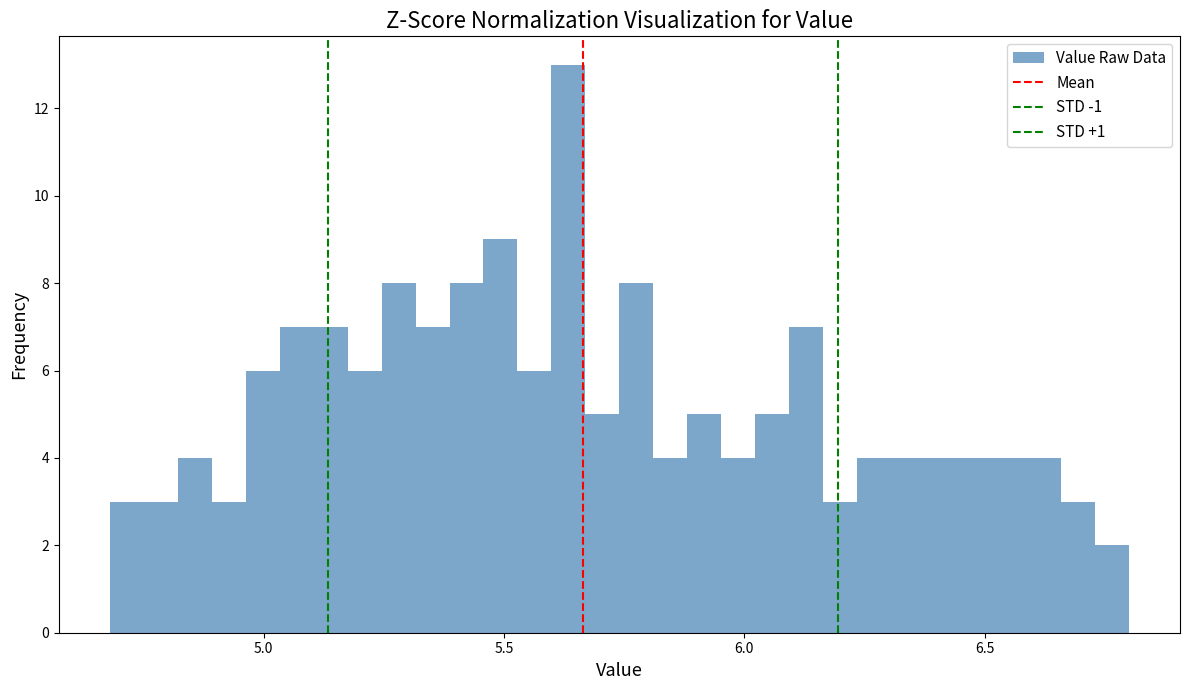

Read against the x-axis, roughly where is the centre of the tallest bar?

5.65